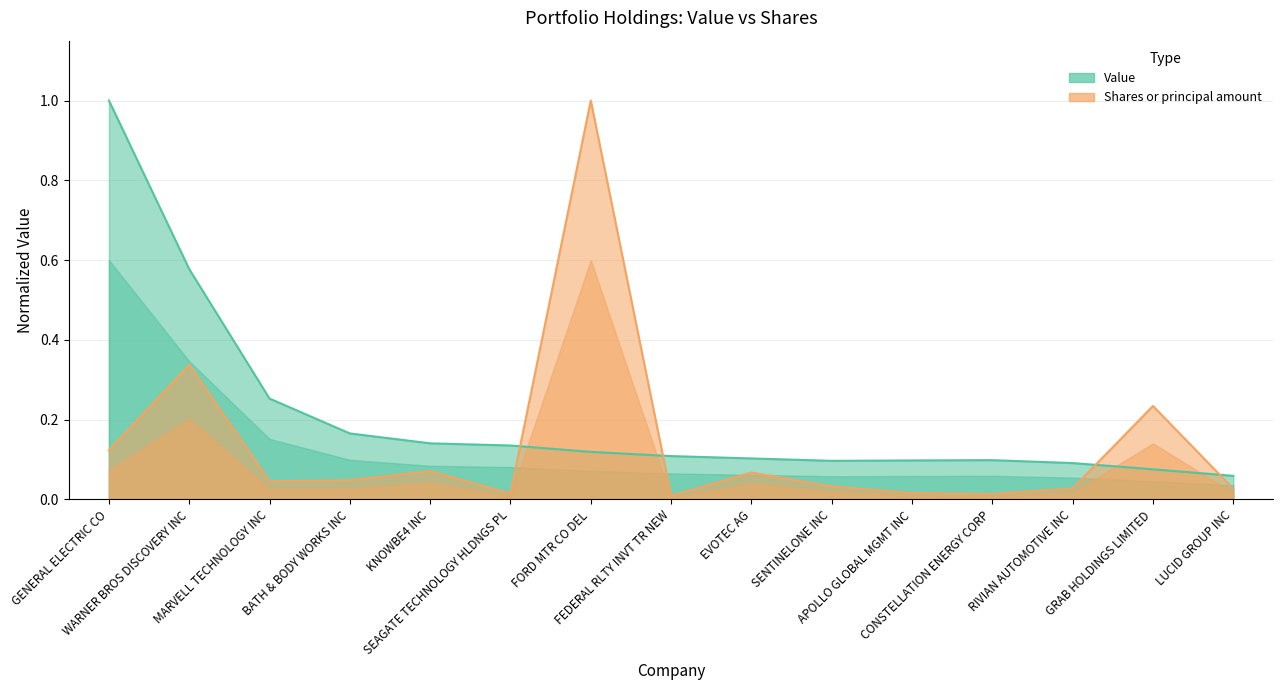

Is the value of Shares or principal amount at MARVELL TECHNOLOGY INC greater than the value of Value at EVOTEC AG?

No